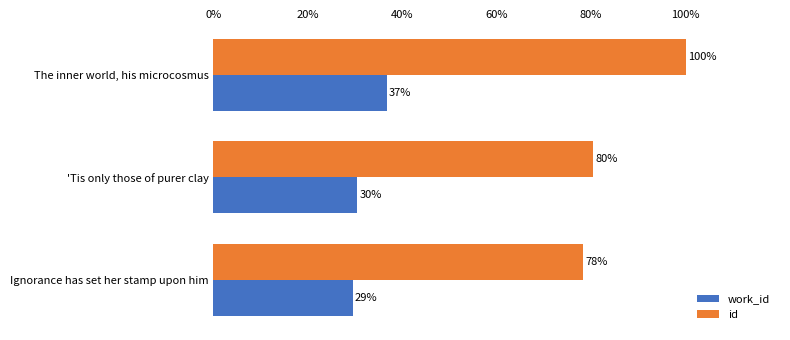

Which series has the largest range (max minus min)?

id